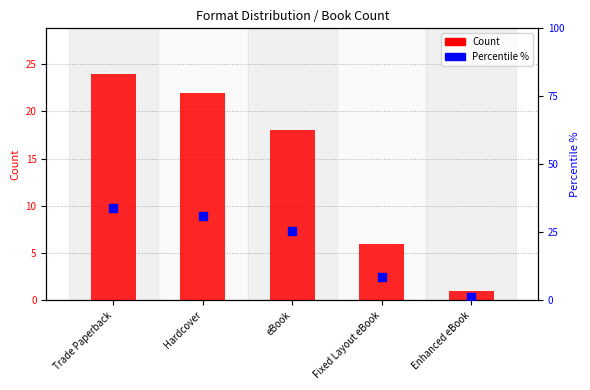

At which category is the sum across all series the highest?

Trade Paperback